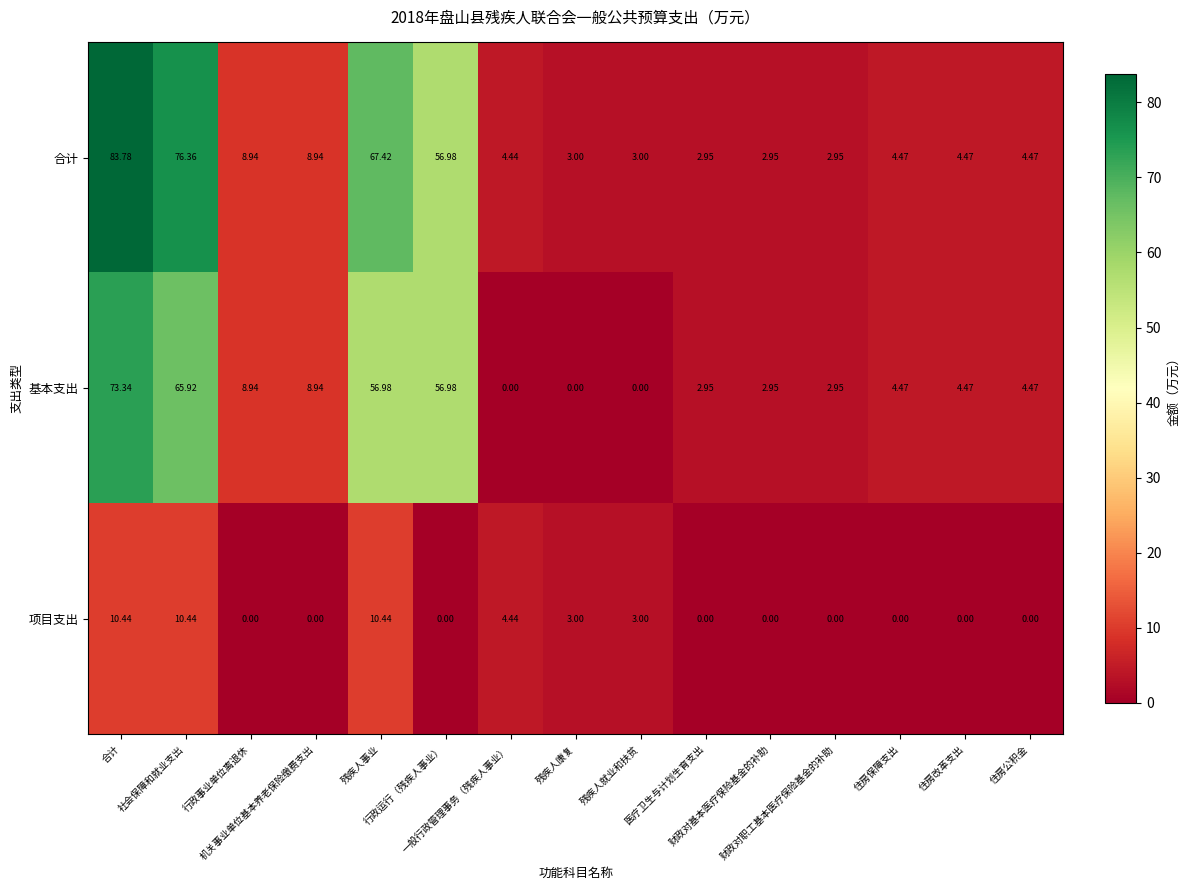

Which series has the largest range (max minus min)?

合计